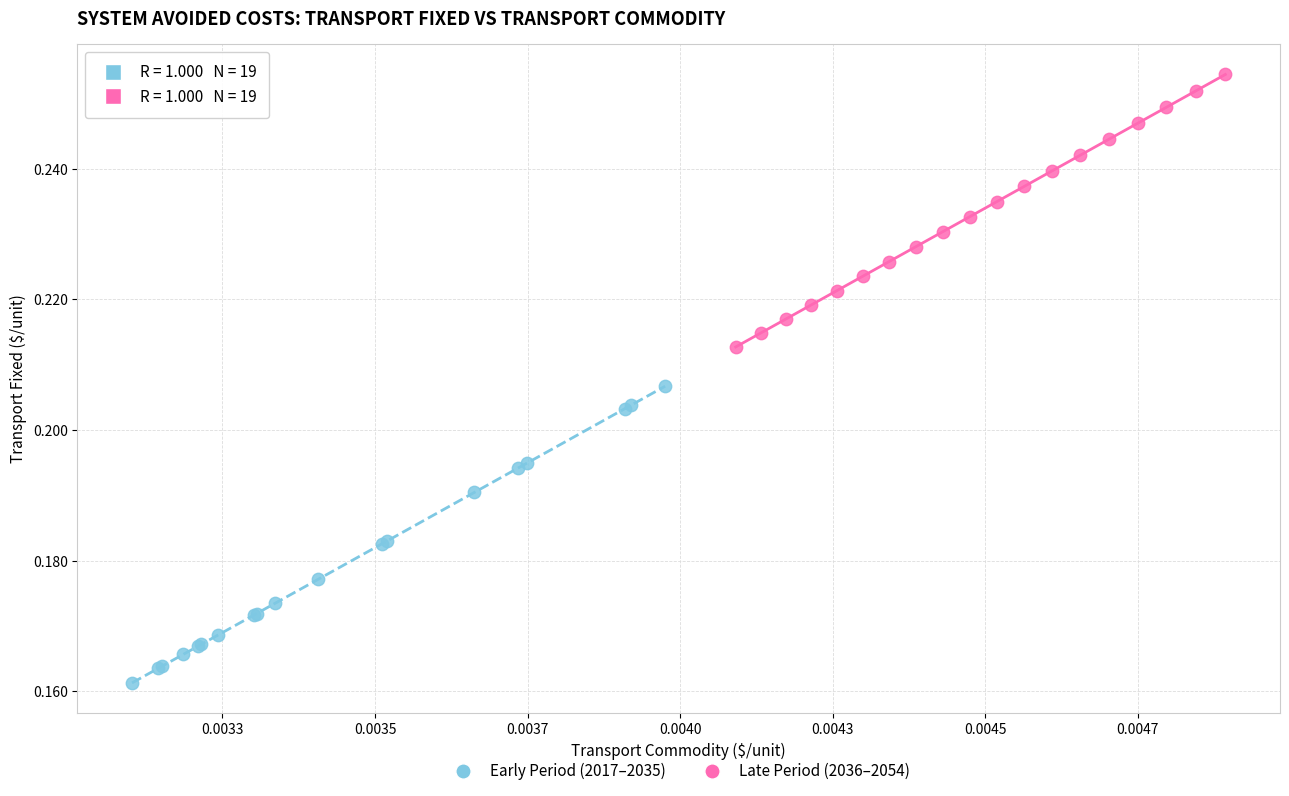

Which series has the widest spread of Y values?

Early Period (2017–2035)